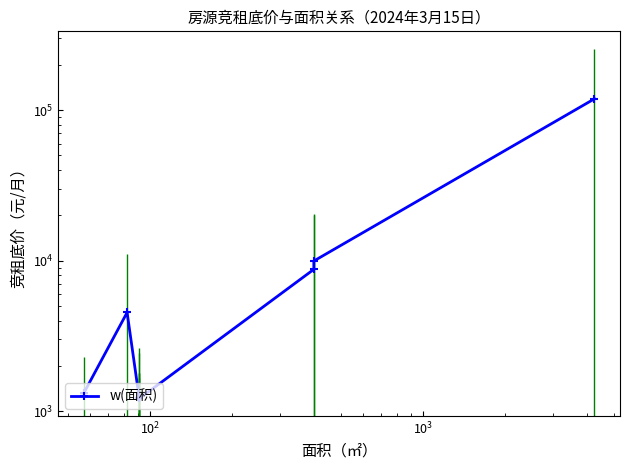

What is the value of the 10th point from the left?

118992